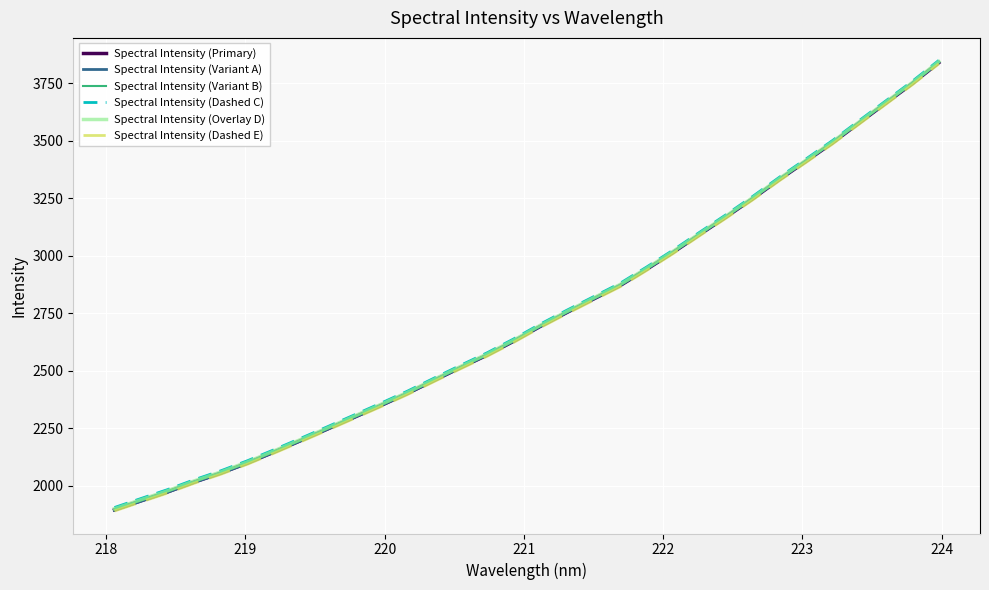

What is the difference between the maximum and minimum values in the Spectral Intensity (Variant A) series?

1948.2